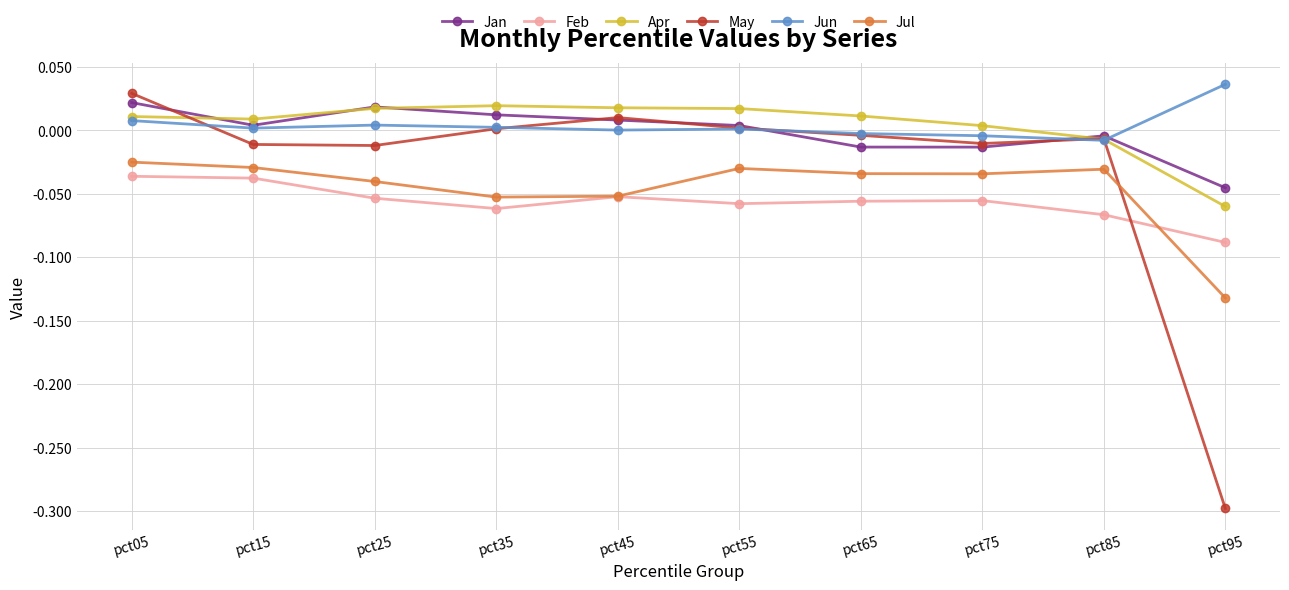

How many lines are shown in the chart?

6